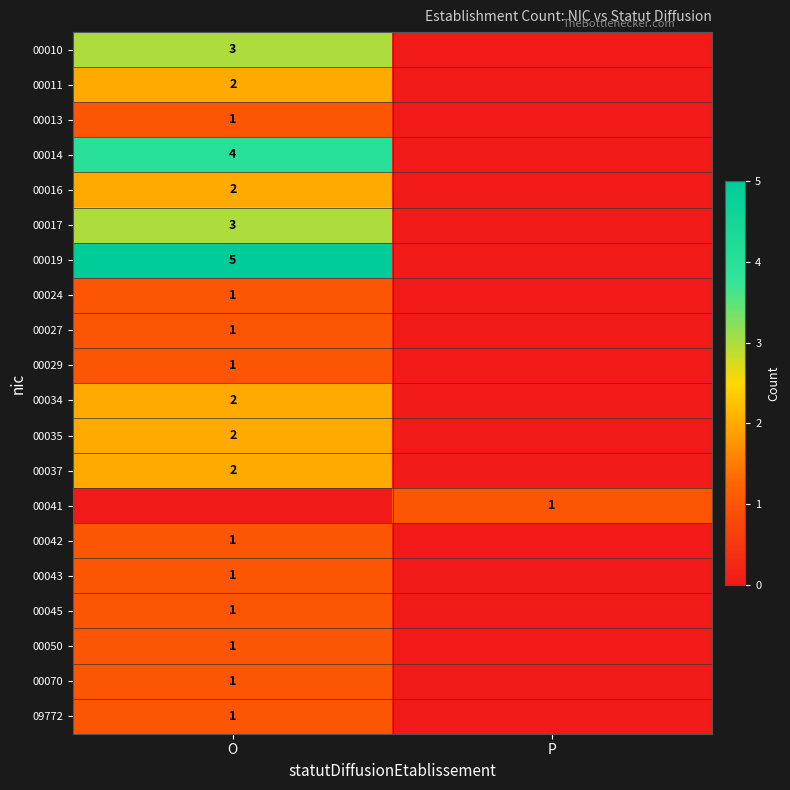

What is the spread (max minus min) of values at O?

5